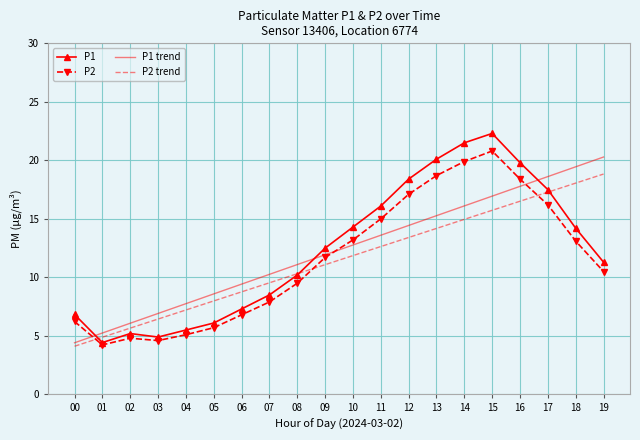

Which series has the widest spread of values?

P1